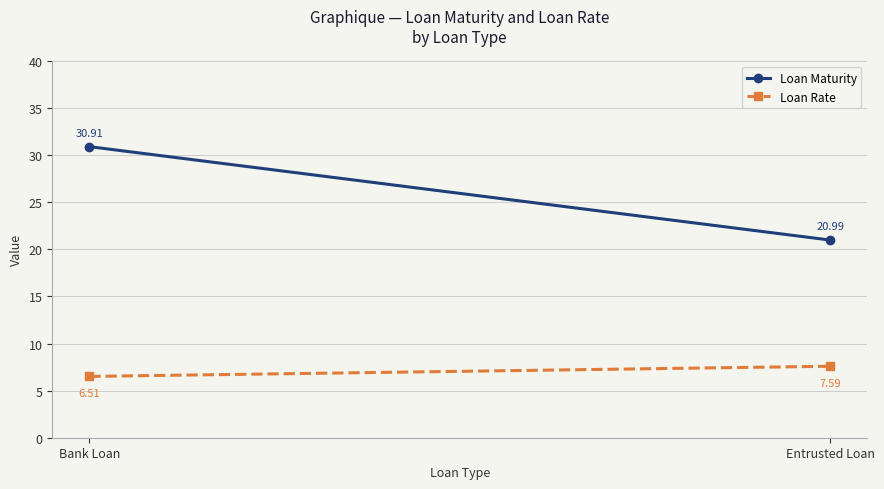

Which category has the lowest value in the Loan Rate series?

Bank Loan